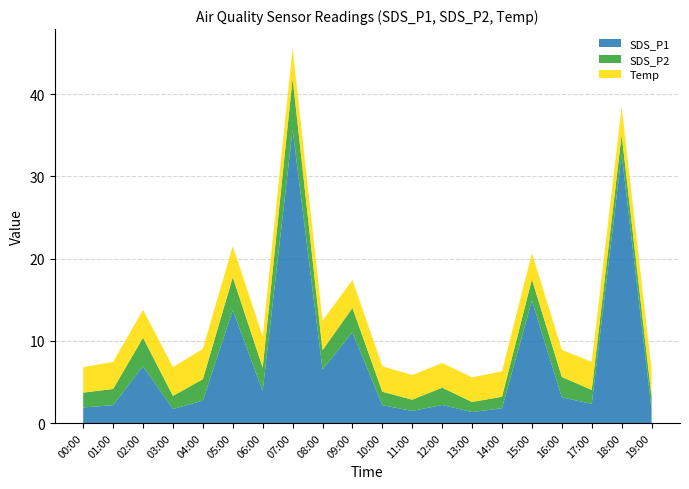

Is it true that SDS_P1 equals 20.1 at 05:00?

False